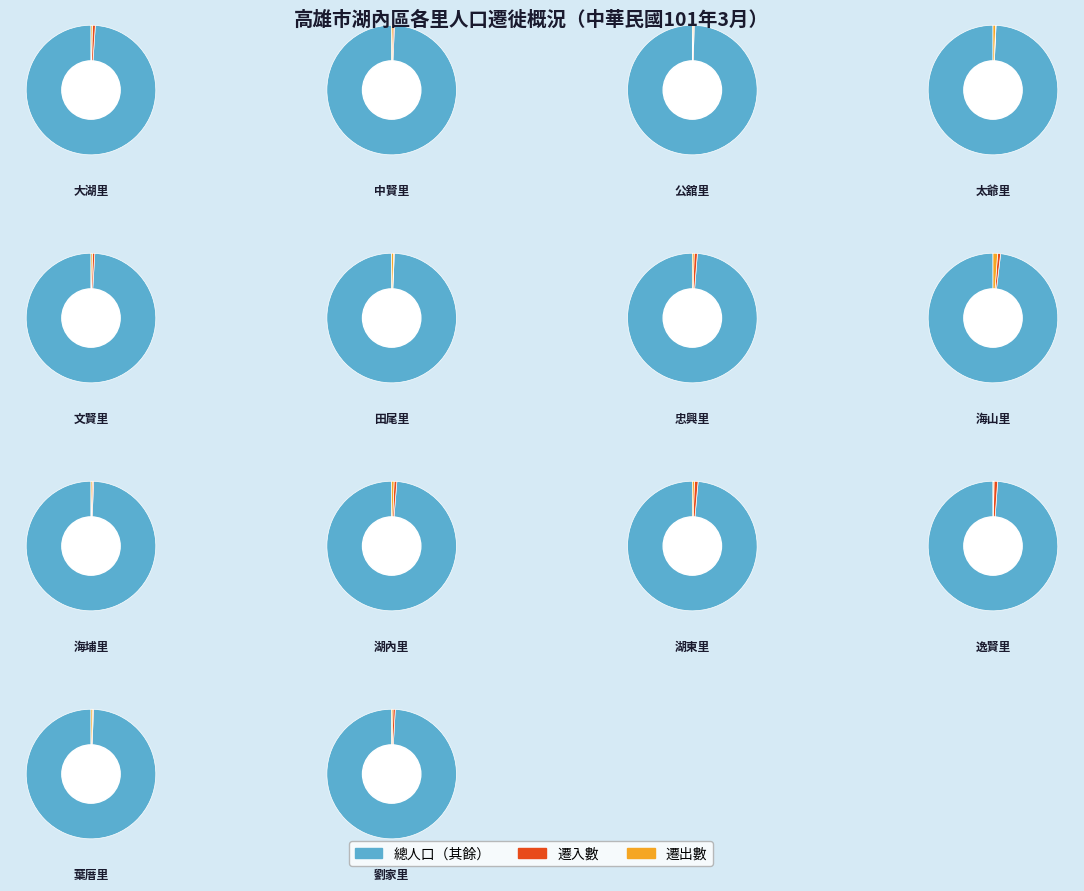

Which slice is the smallest?

太爺里